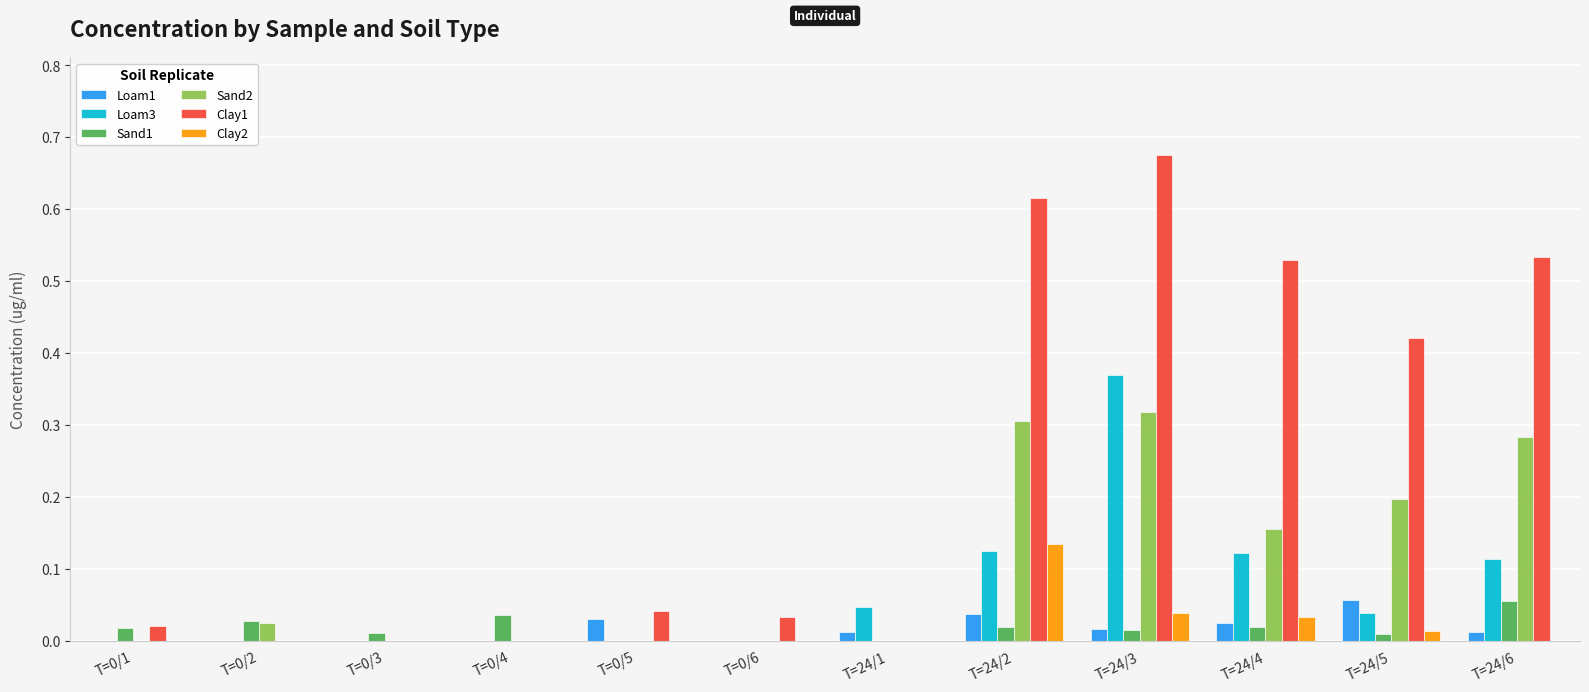

Which series has the largest total across all categories?

Clay1